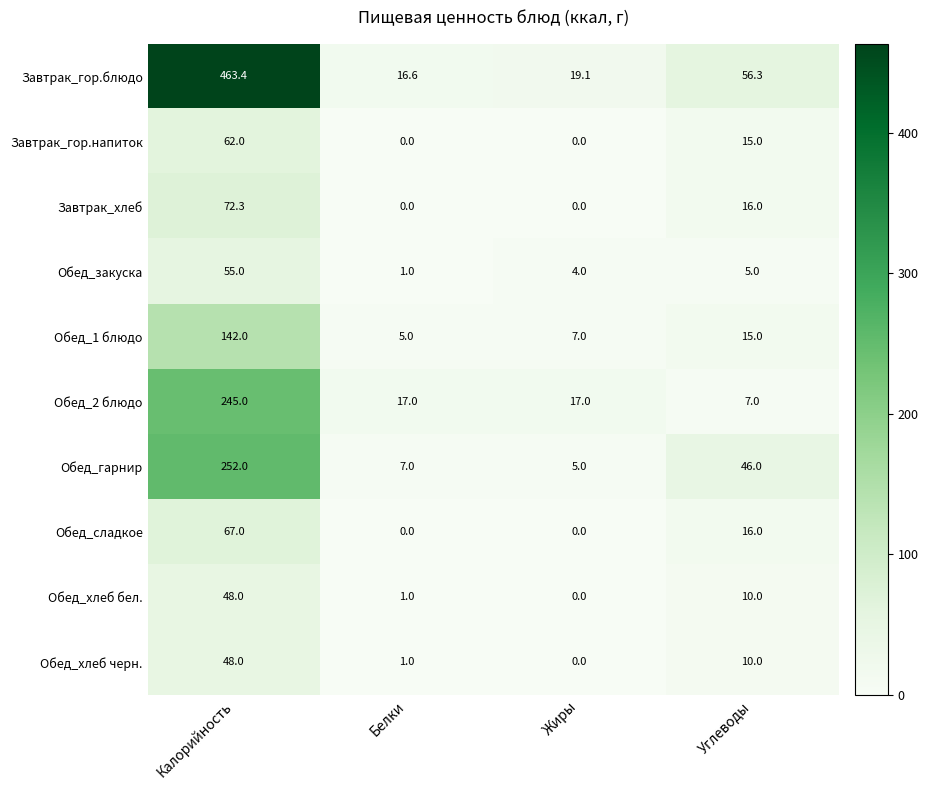

What is the approximate value of Обед_закуска at Жиры?

4.0